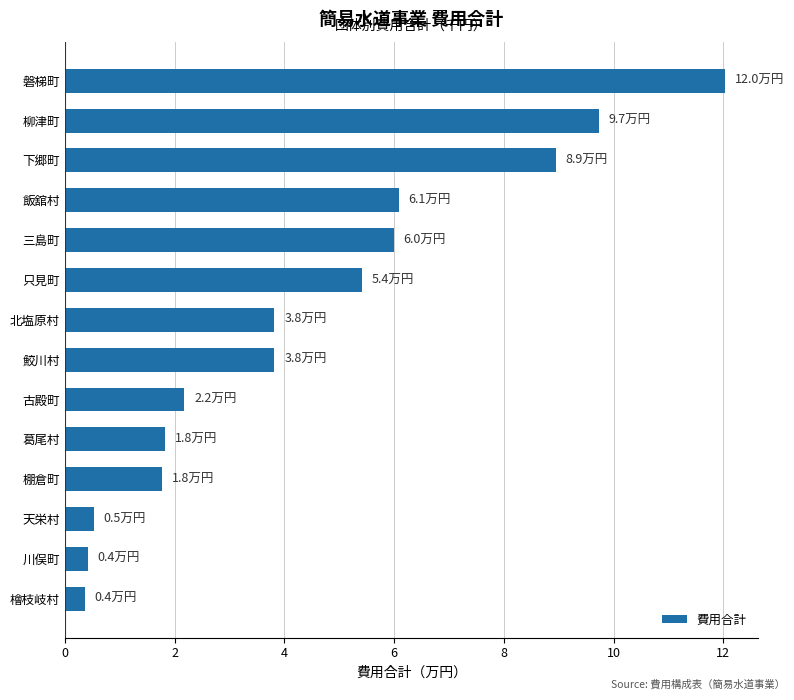

The value at 葛尾村 is 3.1. True or false?

False